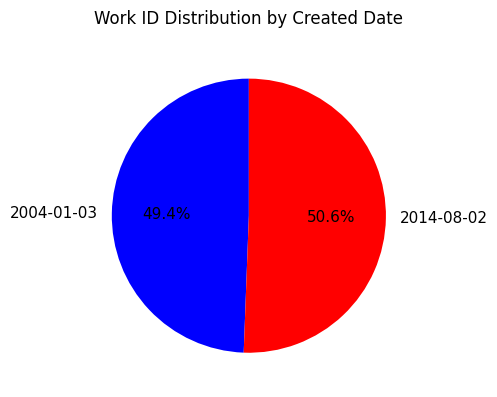

What is the ratio of the value at 2004-01-03 to the value at 2014-08-02?

1.0